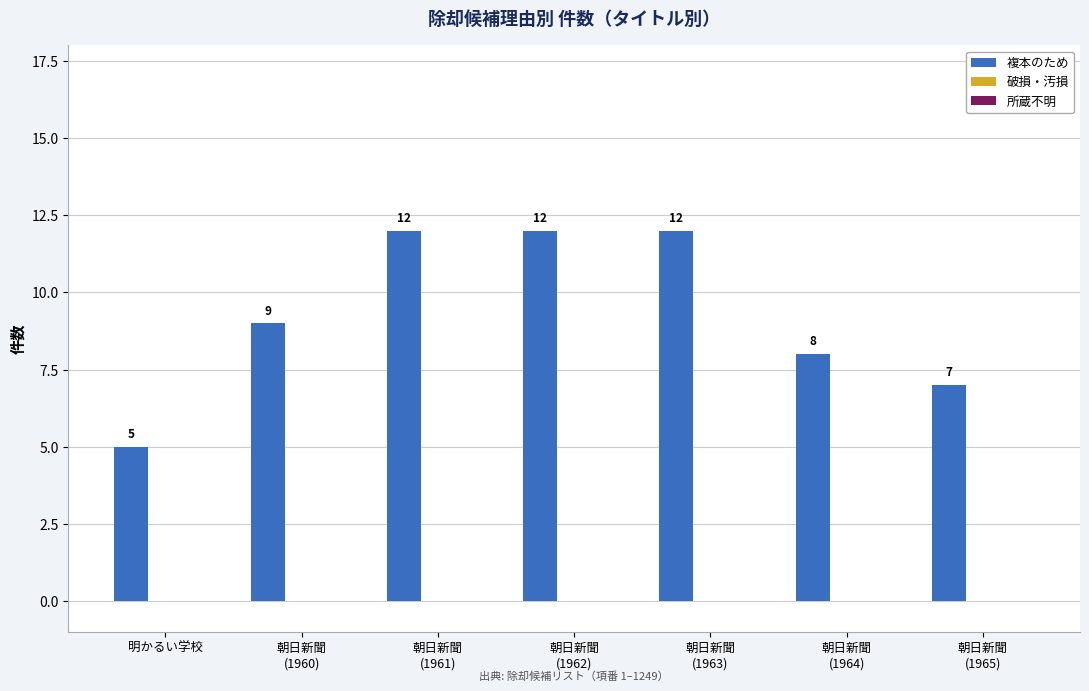

What position from the right is 朝日新聞
(1965)?

1